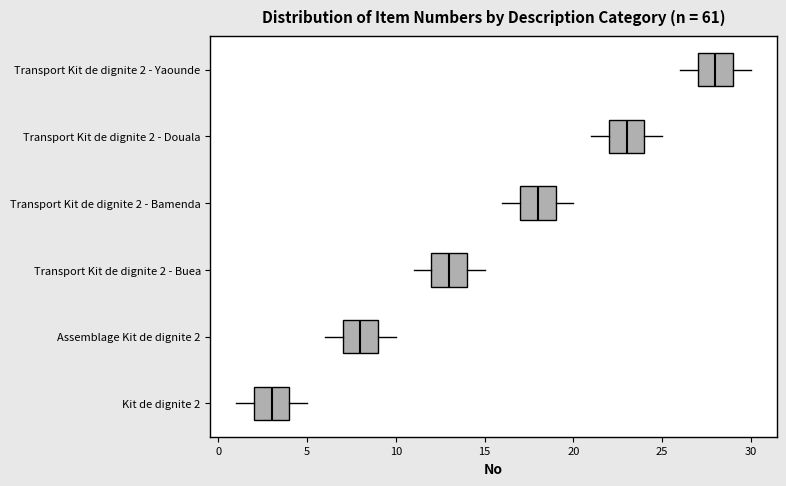

Reading bottom to top, transcribe this box plot: for each box, give where its median line is, the range the box spans, and where its two whiskers end, as read against the x-axis. The values are not printed on the chart, so give them approximately, as read against the axis.

Kit de dignite 2: median 3, box 2 to 4, whiskers 1 to 5
Assemblage Kit de dignite 2: median 8, box 7 to 9, whiskers 6 to 10
Transport Kit de dignite 2 - Buea: median 13, box 12 to 14, whiskers 11 to 15
Transport Kit de dignite 2 - Bamenda: median 18, box 17 to 19, whiskers 16 to 20
Transport Kit de dignite 2 - Douala: median 23, box 22 to 24, whiskers 21 to 25
Transport Kit de dignite 2 - Yaounde: median 28, box 27 to 29, whiskers 26 to 30